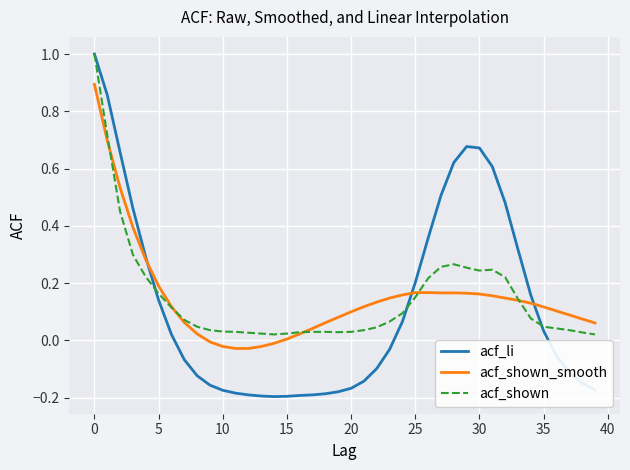

What is the maximum value shown in the chart?

1.0